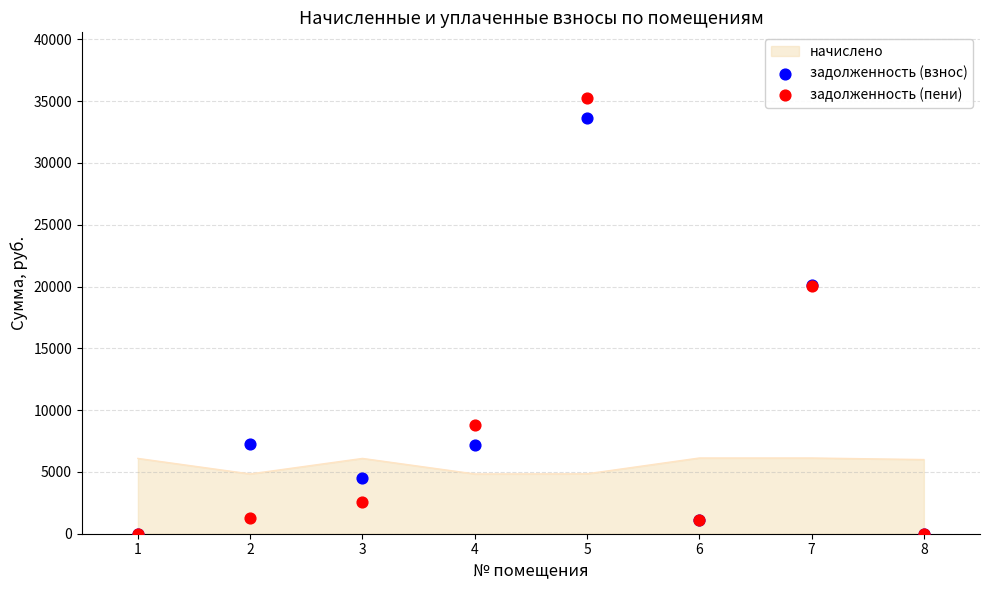

The value of начислено at 8 is 6001.8. True or false?

True